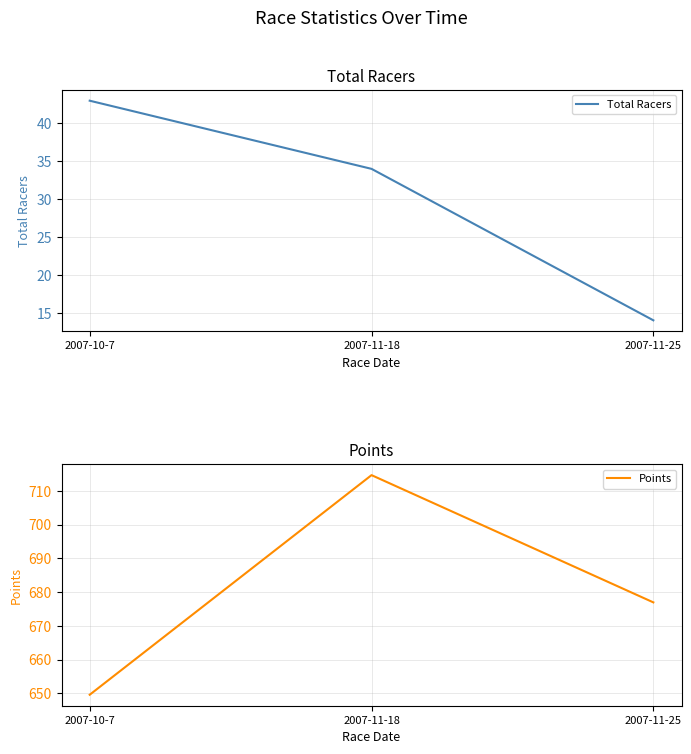

What is the sum of the Total Racers values at 2007-11-18 and 2007-10-7?

77